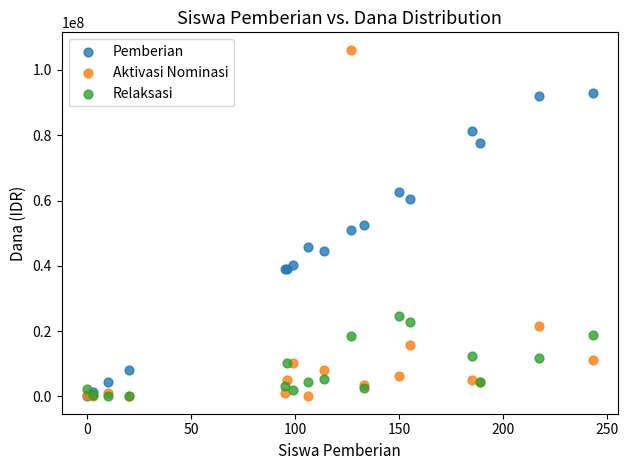

Which series has the largest Y range (max minus min)?

Aktivasi Nominasi